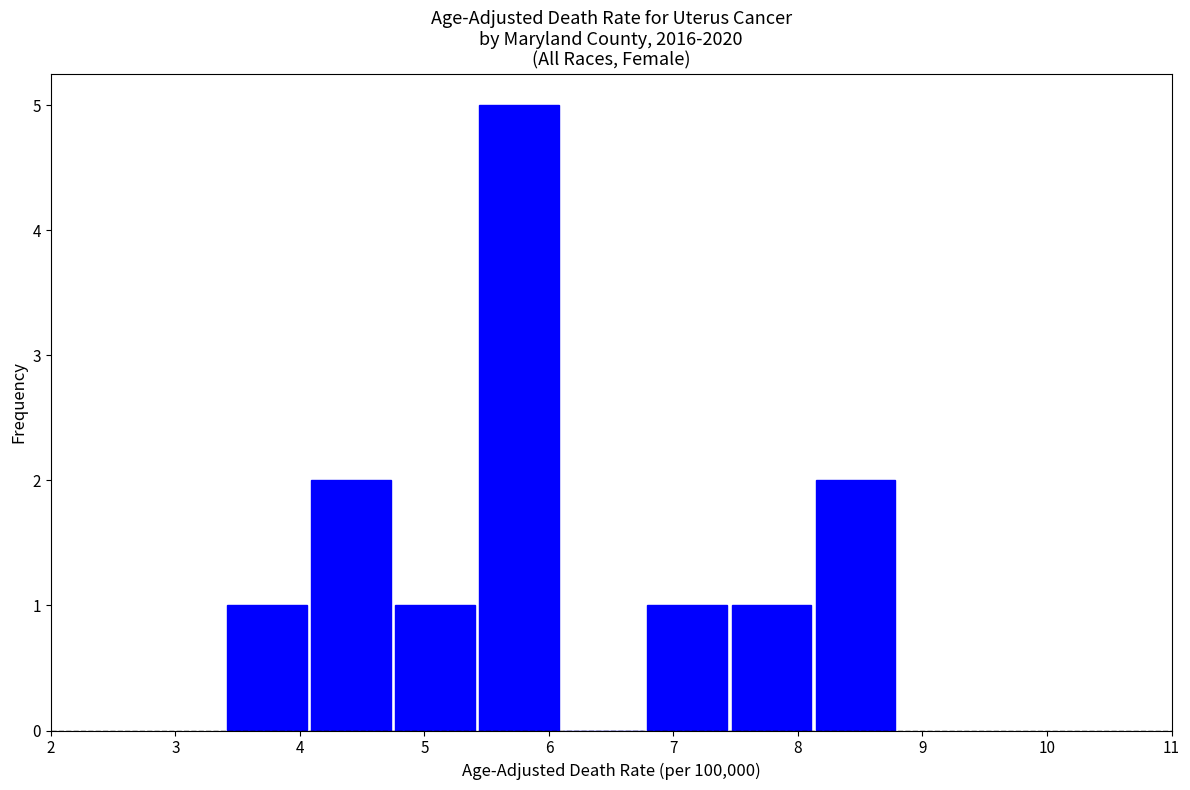

What is the height of the bar covering 4.8 to 5.4 on the x-axis? Neither the bar edges nor the heights are printed on the chart, so give them approximately, as read against the axes.

1